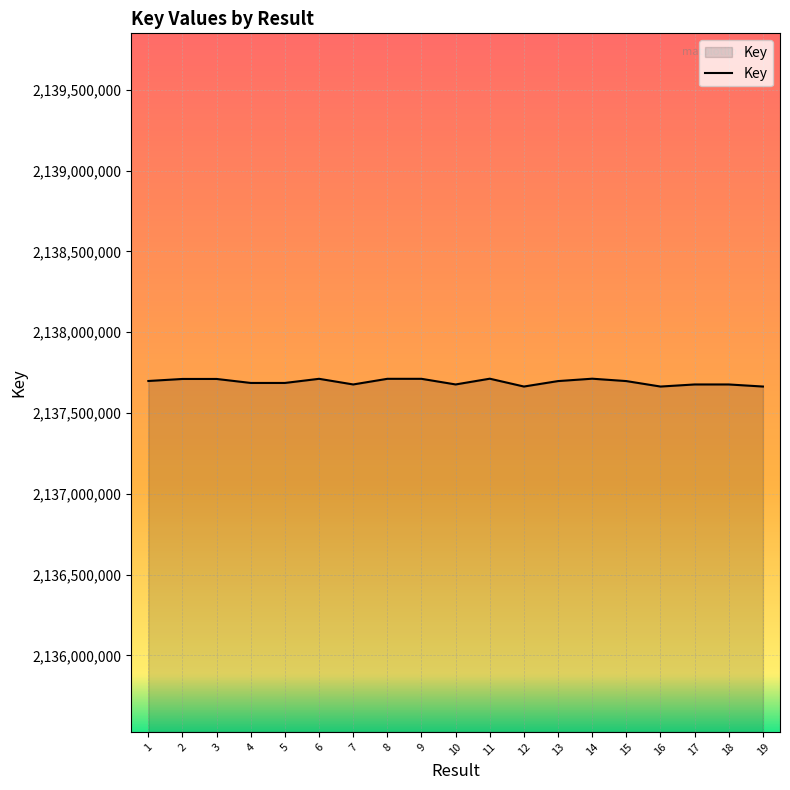

What is the difference between the second highest and second lowest values?

48462